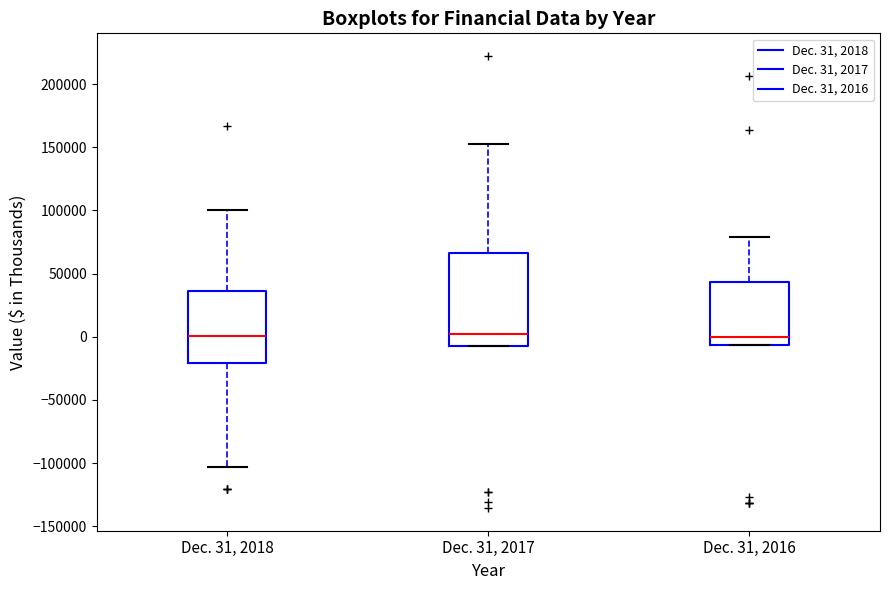

Where is the upper edge of the box for Dec. 31, 2016 on the y-axis? The values are not printed on the chart, so give them approximately, as read against the axis.

45000